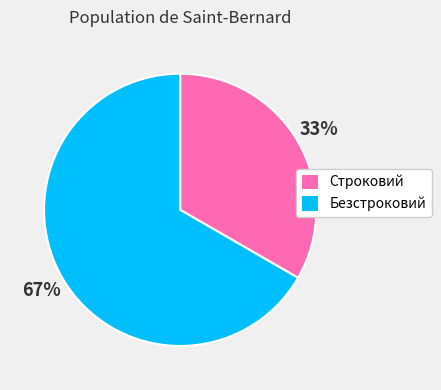

Rank the categories by value from lowest to highest.

Строковий, Безстроковий